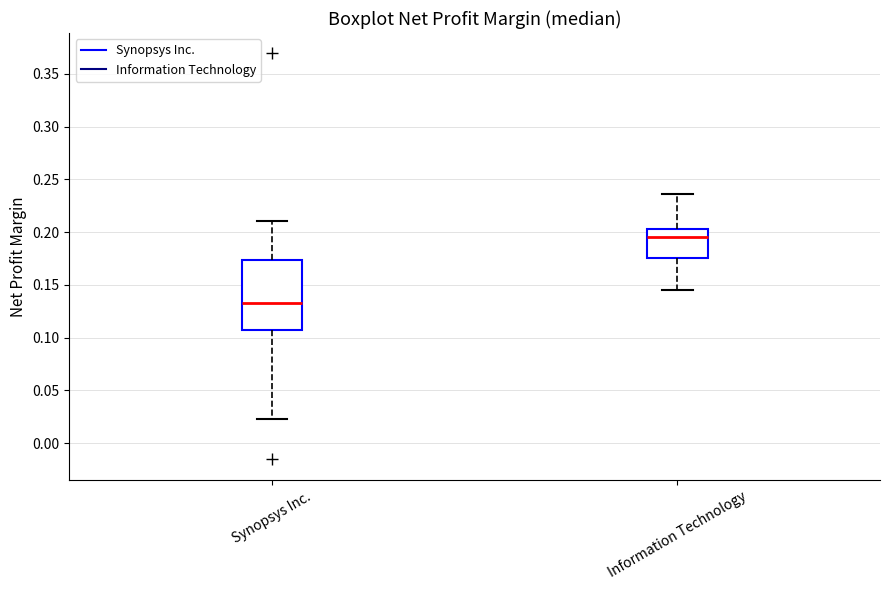

Reading left to right, read every box against the y-axis: the position of its median line, the range the box covers, and the ends of its whiskers. The values are not printed on the chart, so give them approximately, as read against the axis.

Synopsys Inc.: median 0.130, box 0.105 to 0.175, whiskers 0.025 to 0.210
Information Technology: median 0.195, box 0.175 to 0.205, whiskers 0.145 to 0.235